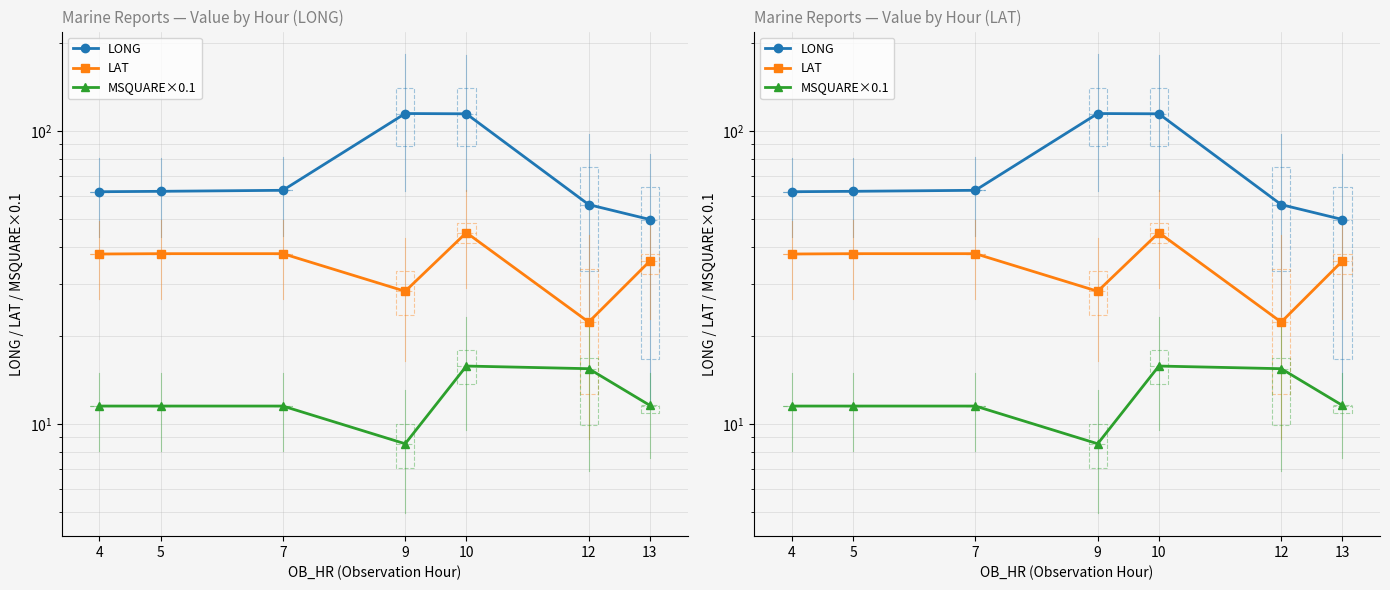

Which series has the largest range (max minus min)?

LONG